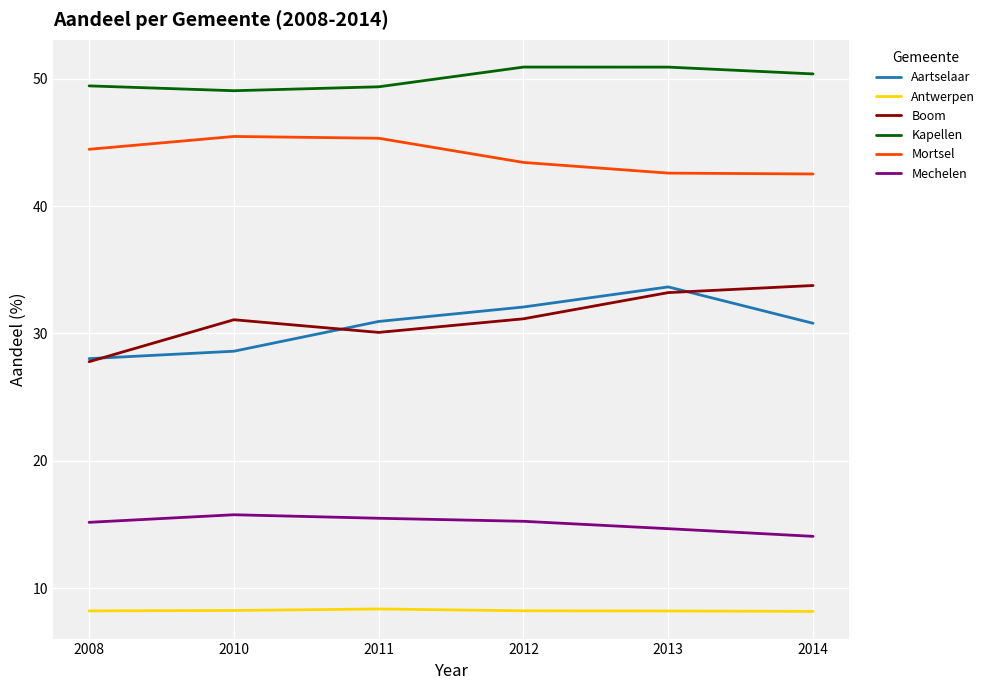

The Boom series shows 31.1 at 2010. True or false?

True